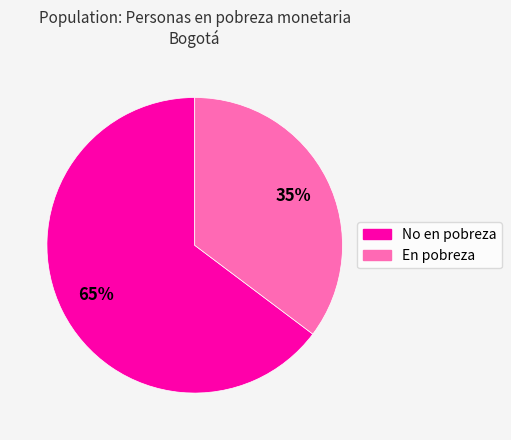

To the nearest percent, what is the average slice percentage?

50%